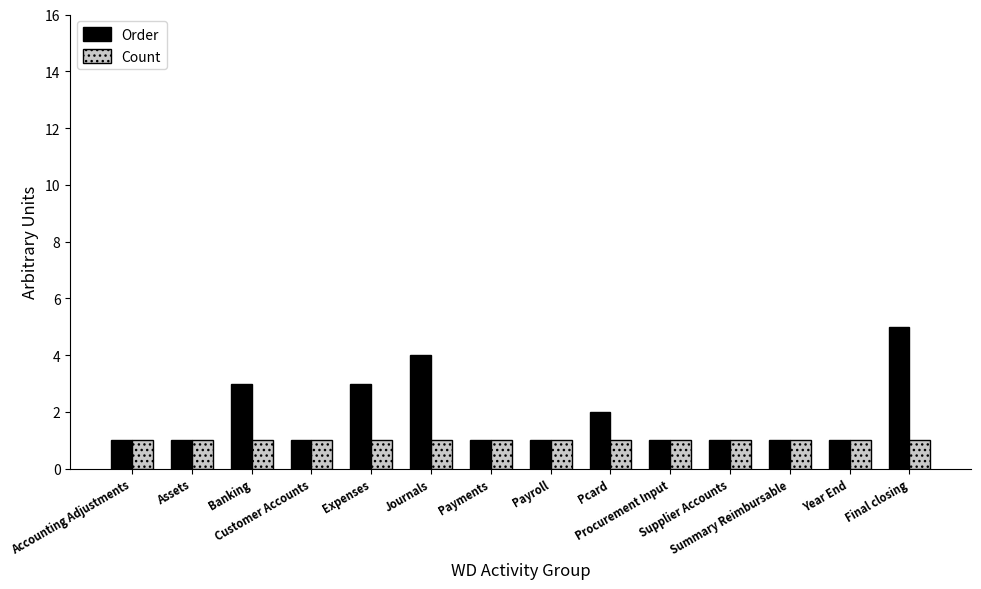

List the series in order of their overall mean, highest first.

Order, Count